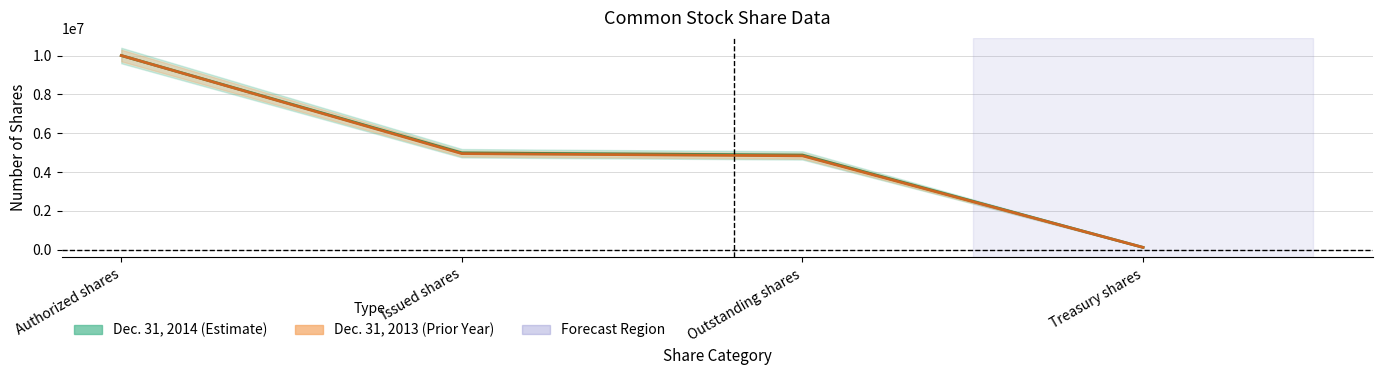

Between Issued shares and Outstanding shares, which series saw the biggest shift?

Dec. 31, 2014